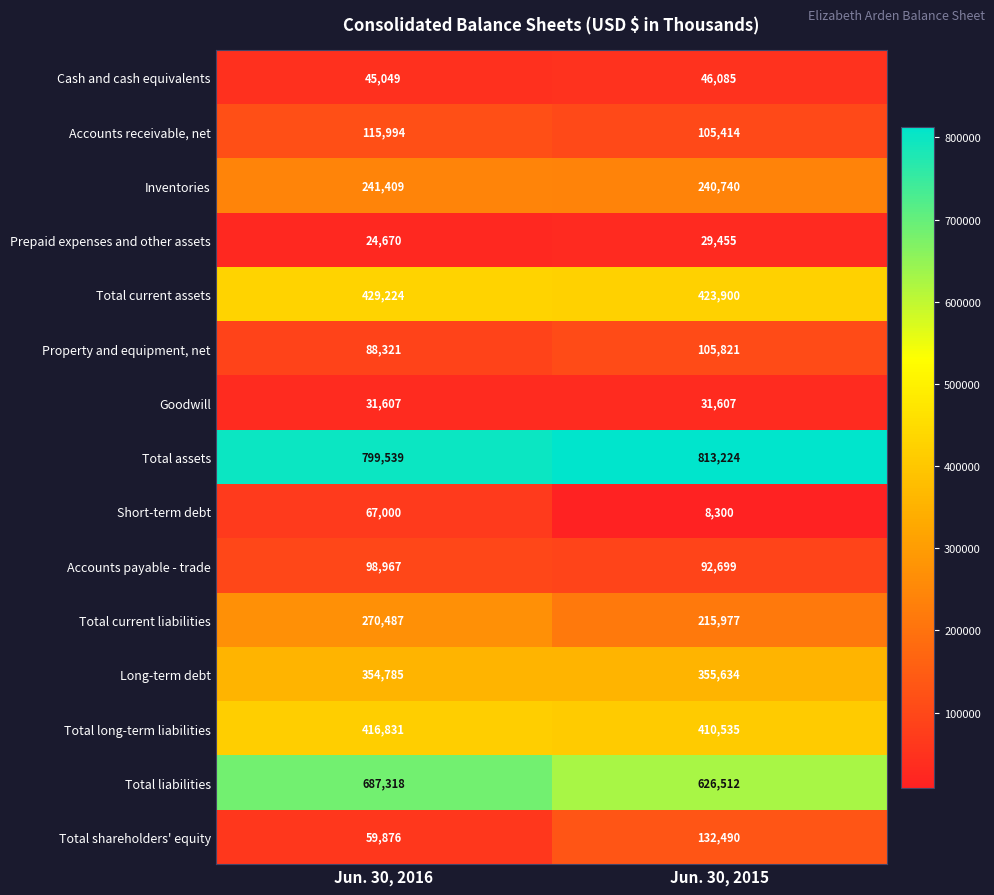

Is it true that Accounts receivable, net equals 115994 at Jun. 30, 2016?

True